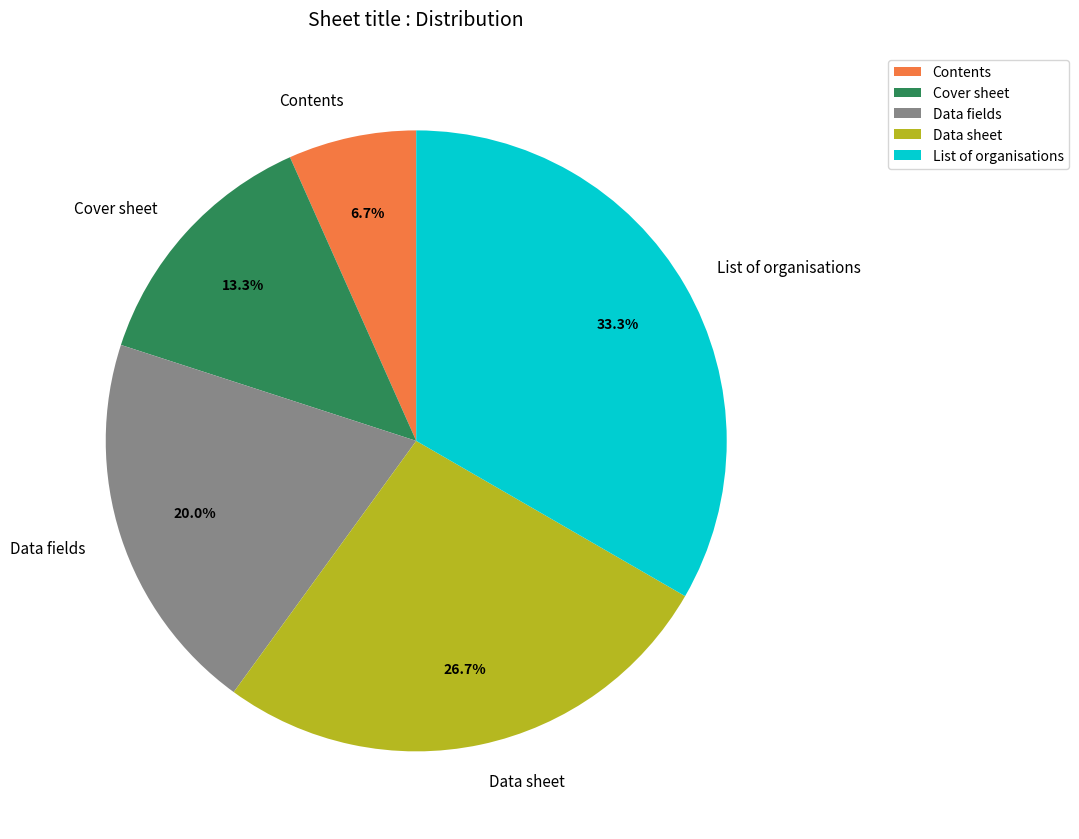

Rank the categories by value from highest to lowest.

List of organisations, Data sheet, Data fields, Cover sheet, Contents